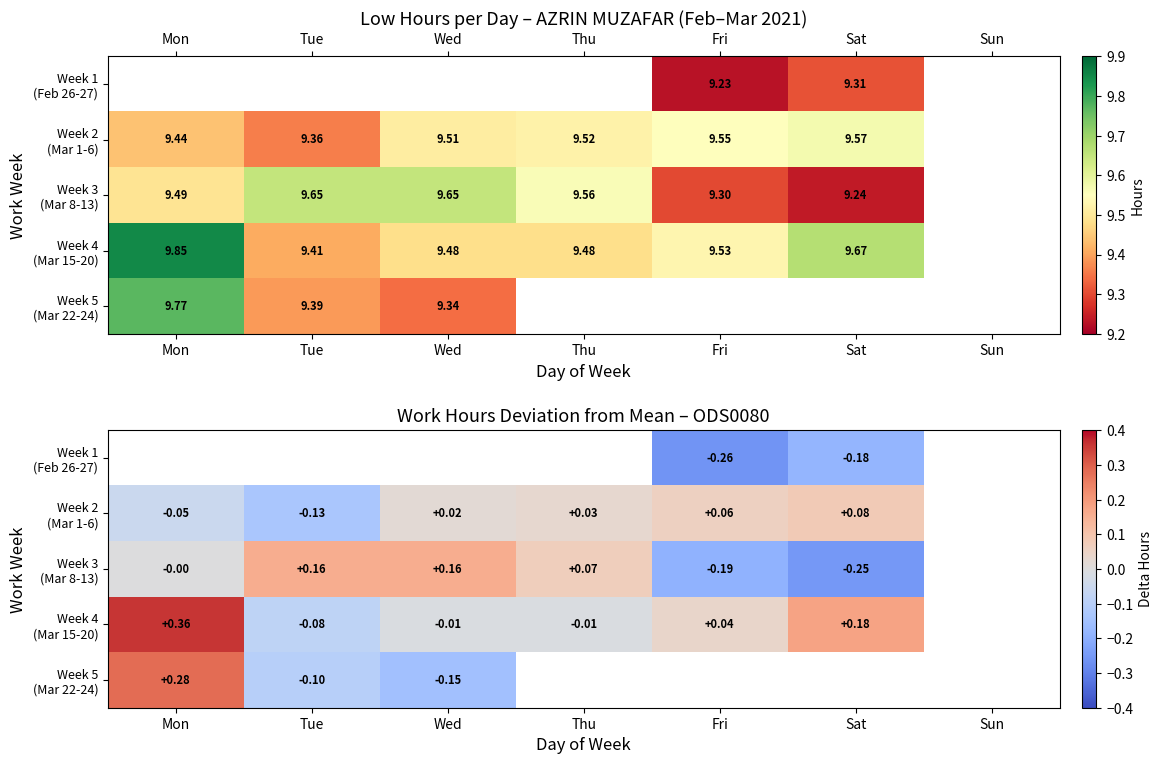

At which label does Week 5 (Mar 22-24) reach its peak?

Mon